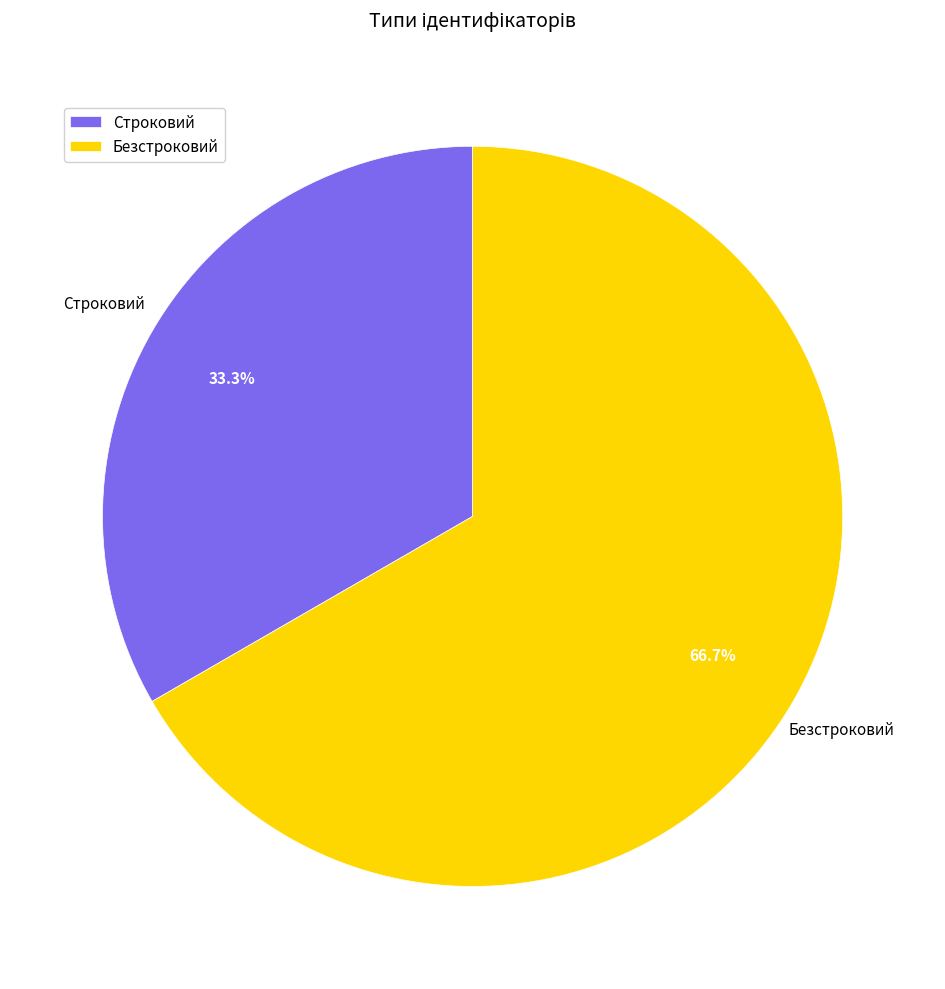

What is the smallest slice in the pie chart?

Строковий